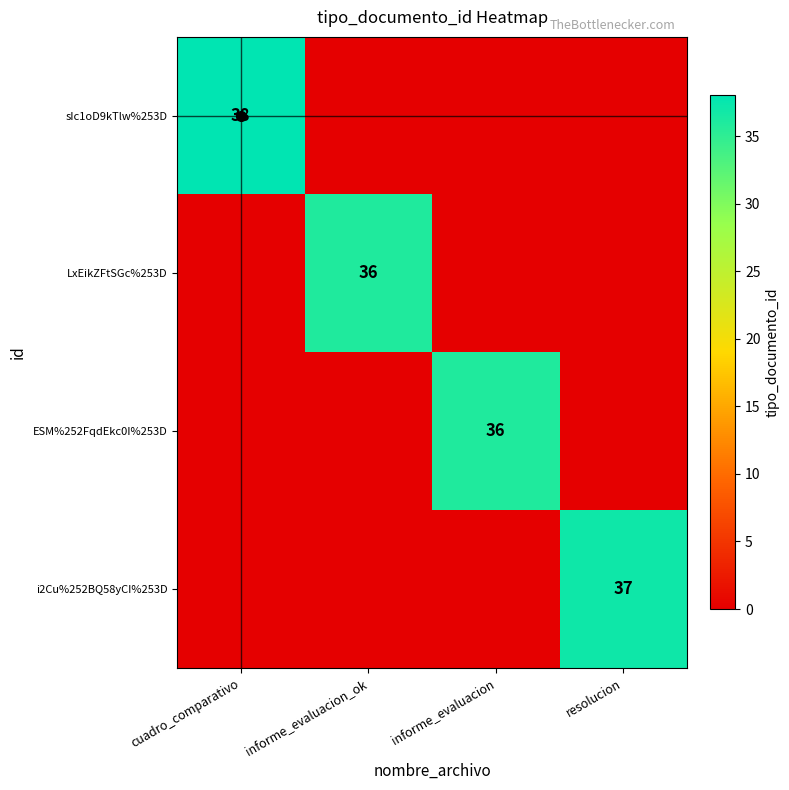

Is it true that ESM%252FqdEkc0I%253D equals 14 at informe_evaluacion?

False